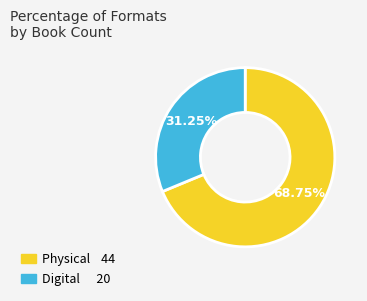

Is there any slice that represents more than half of the pie?

Yes